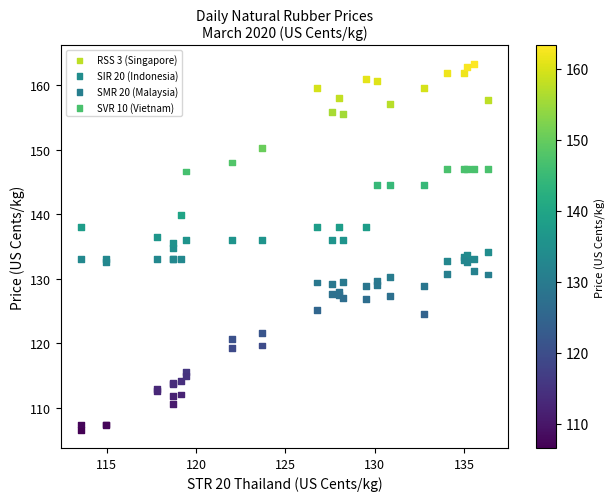

Which series has the widest spread of Y values?

RSS 3 (Singapore)